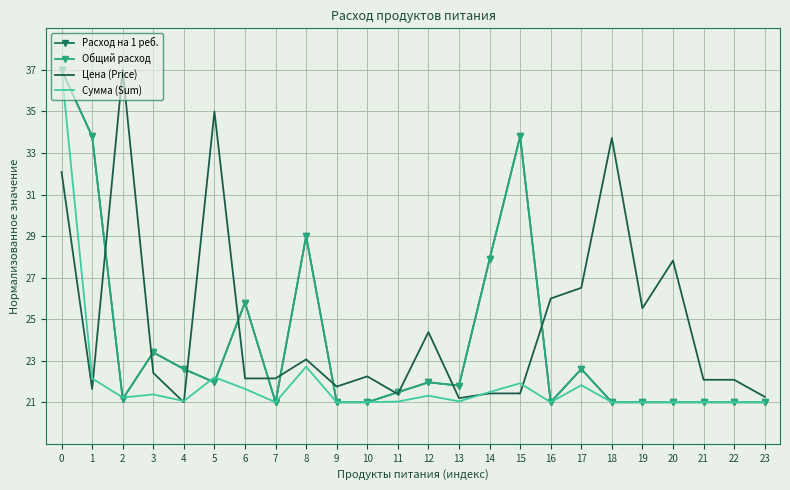

True or false: Расход на 1 реб. and Общий расход cross at least once.

False